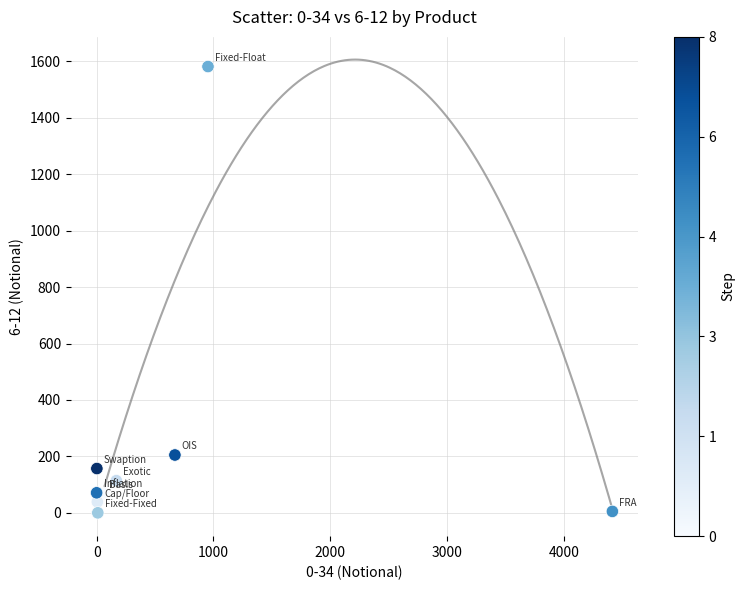

What Y value in the scatter plot is closest to 791?

205